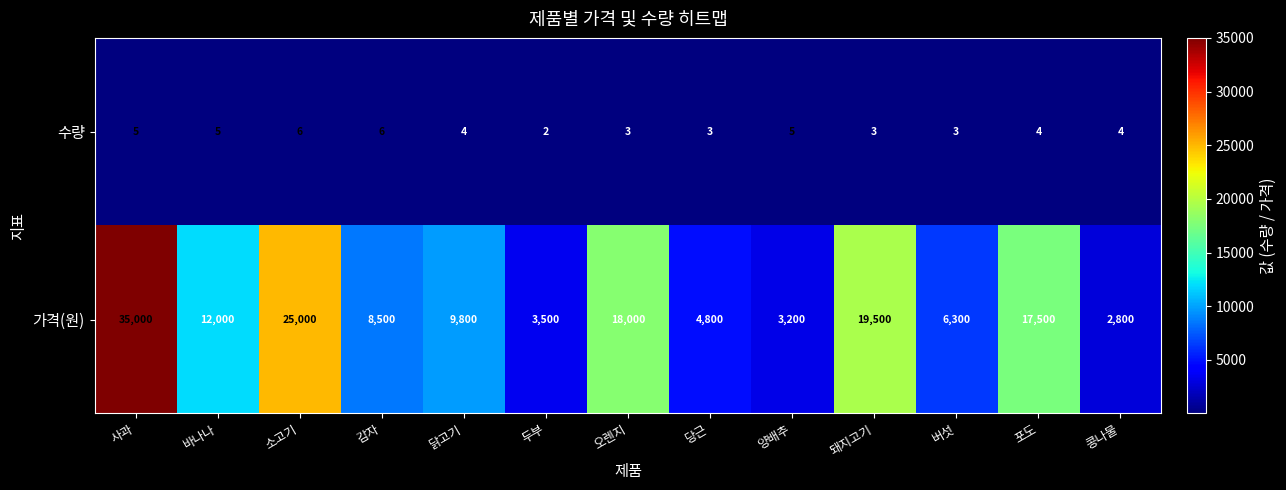

How many values in the 수량 series are below 4?

5